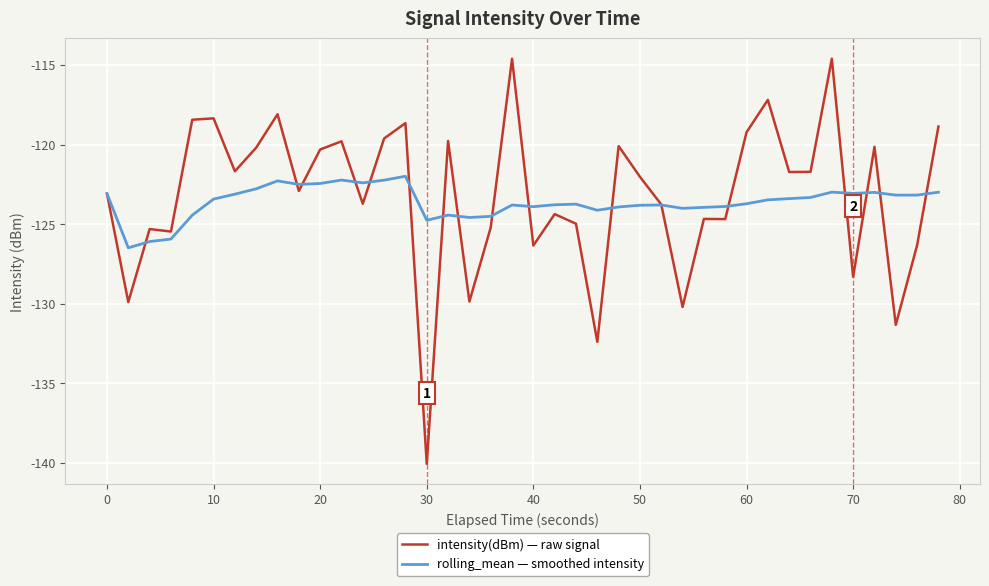

What is the lowest value of the intensity(dBm) — raw signal series?

-140.1